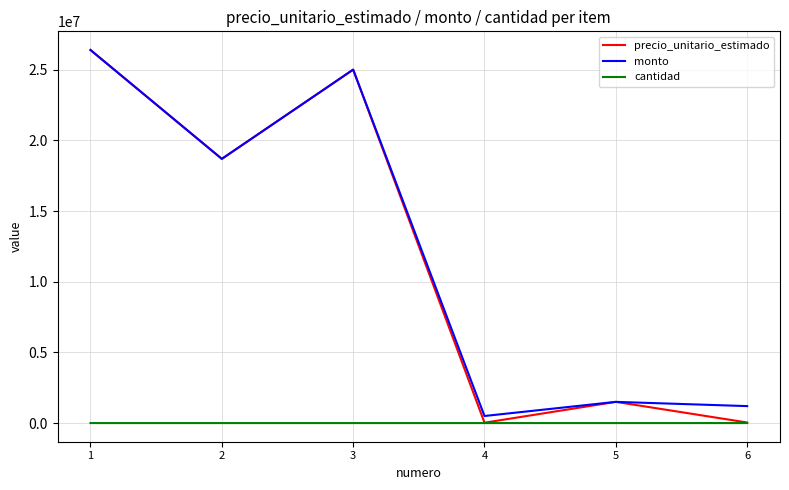

The value of monto at 3 is 25000000. True or false?

True